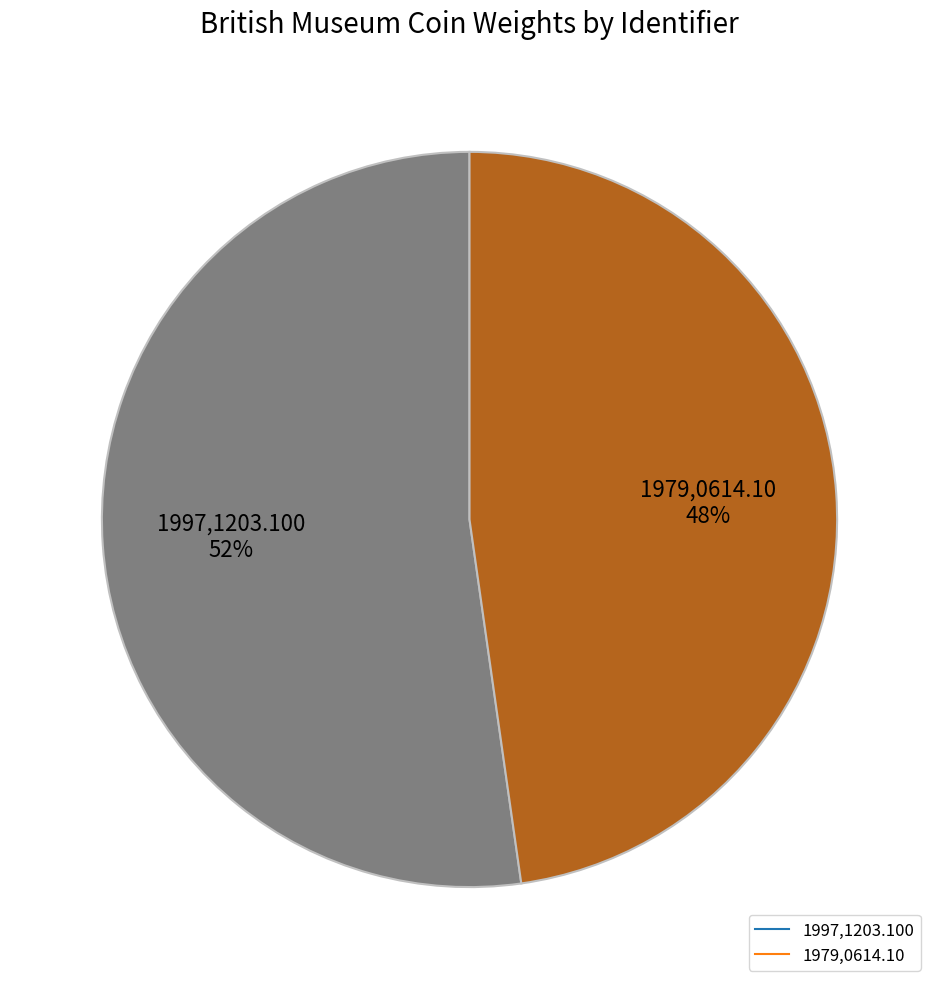

How many segments does this pie chart have?

2